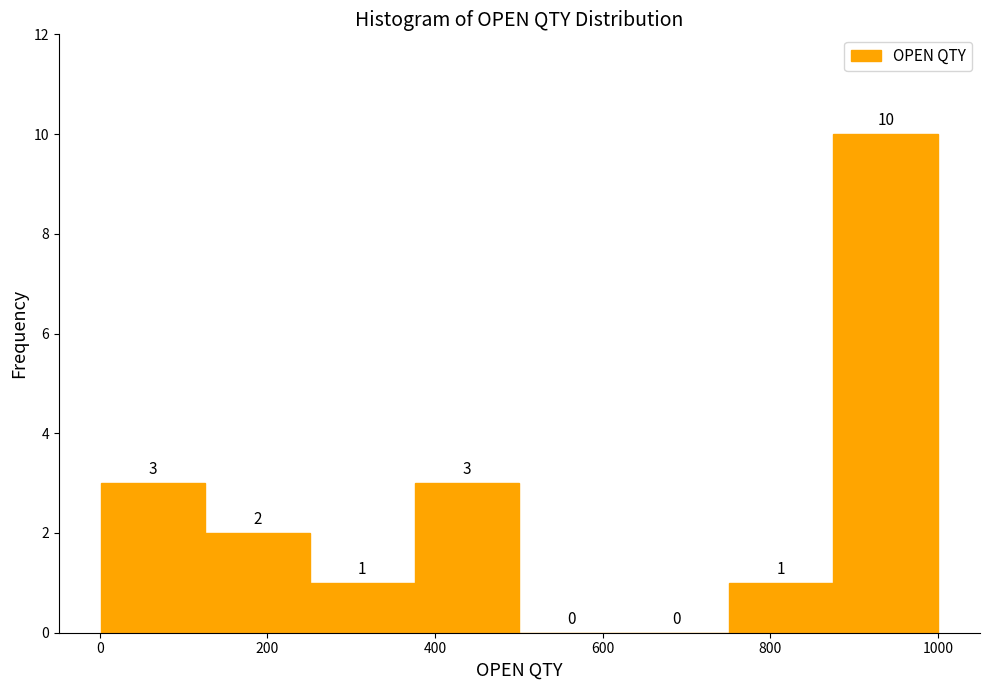

Reading left to right, list every bar in this chart as the range it spans on the x-axis followed by its height. The bar edges are not printed on the chart, so give them approximately, as read against the axis.

0 to 120: 3
120 to 260: 2
260 to 380: 1
380 to 500: 3
500 to 620: 0
620 to 760: 0
760 to 880: 1
880 to 1000: 10